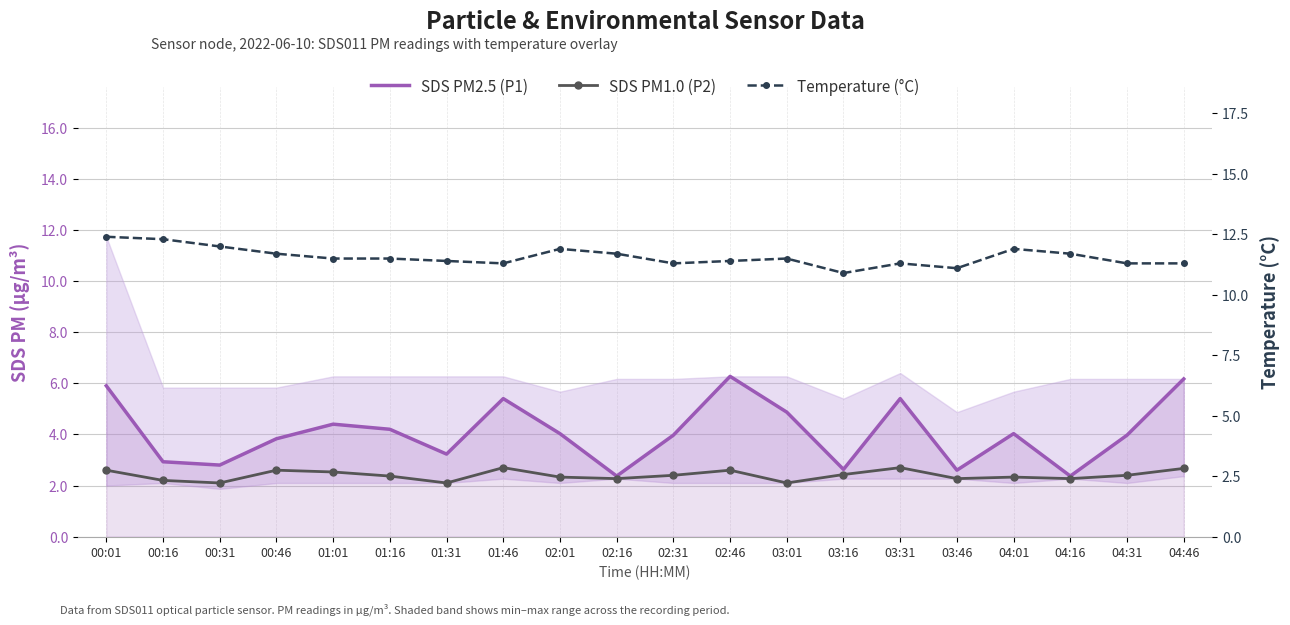

Reading right to left, list all the values displayed in this chart.

SDS PM2.5 (P1): 6.2	4.0	2.4	4.0	2.6	5.4	2.6	4.9	6.3	4.0	2.4	4.0	5.4	3.2	4.2	4.4	3.8	2.8	2.9	5.9
SDS PM1.0 (P2): 2.7	2.4	2.3	2.3	2.3	2.7	2.4	2.1	2.6	2.4	2.3	2.3	2.7	2.1	2.4	2.5	2.6	2.1	2.2	2.6
Temperature (°C): 11.3	11.3	11.7	11.9	11.1	11.3	10.9	11.5	11.4	11.3	11.7	11.9	11.3	11.4	11.5	11.5	11.7	12.0	12.3	12.4